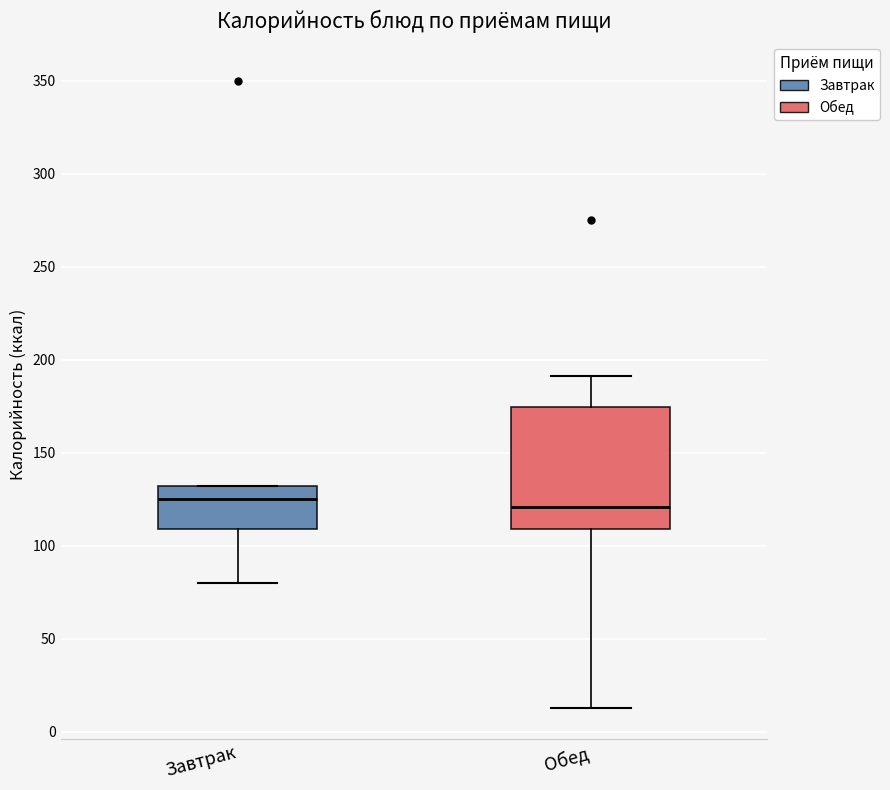

Reading left to right, transcribe this box plot: for each box, give where its median line is, the range the box spans, and where its two whiskers end, as read against the y-axis. The values are not printed on the chart, so give them approximately, as read against the axis.

Завтрак: median 125, box 110 to 130, whiskers 80 to 130
Обед: median 120, box 110 to 175, whiskers 15 to 190